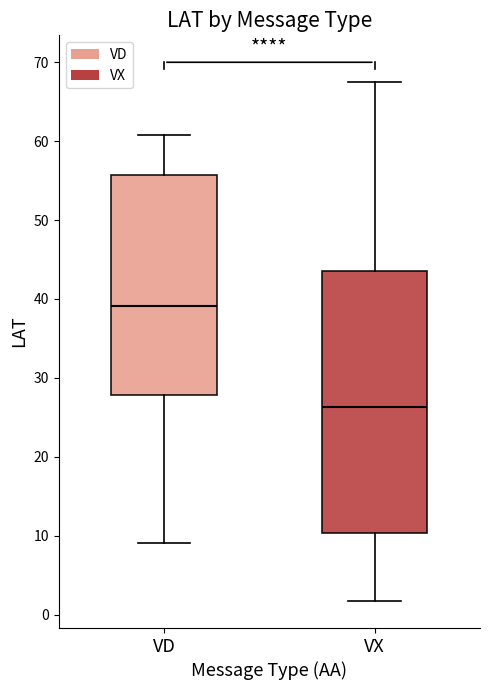

Where does the upper whisker of the box for VD end on the y-axis? The values are not printed on the chart, so give them approximately, as read against the axis.

61